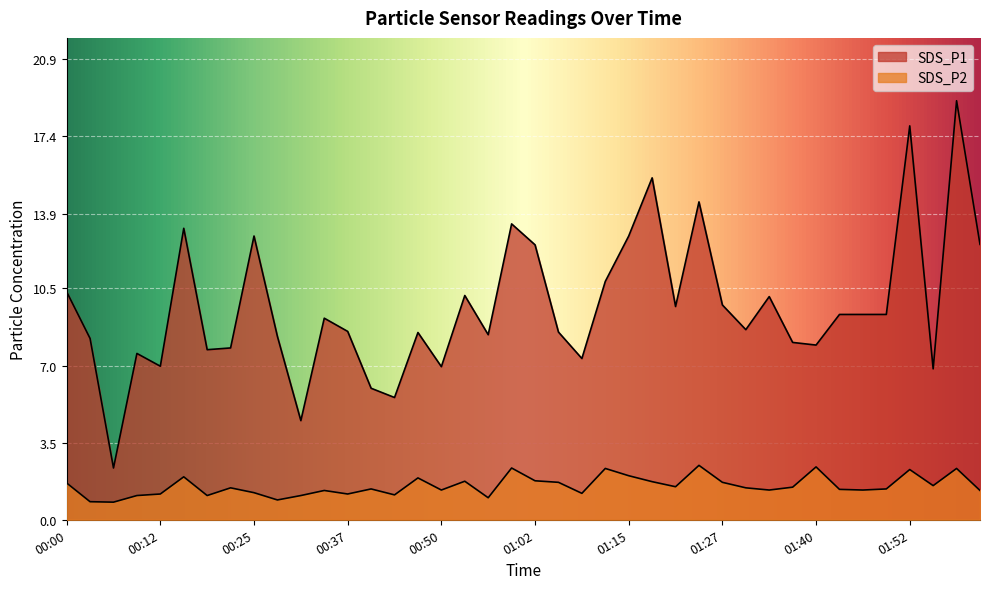

Does the chart display data point markers on the line(s)?

No